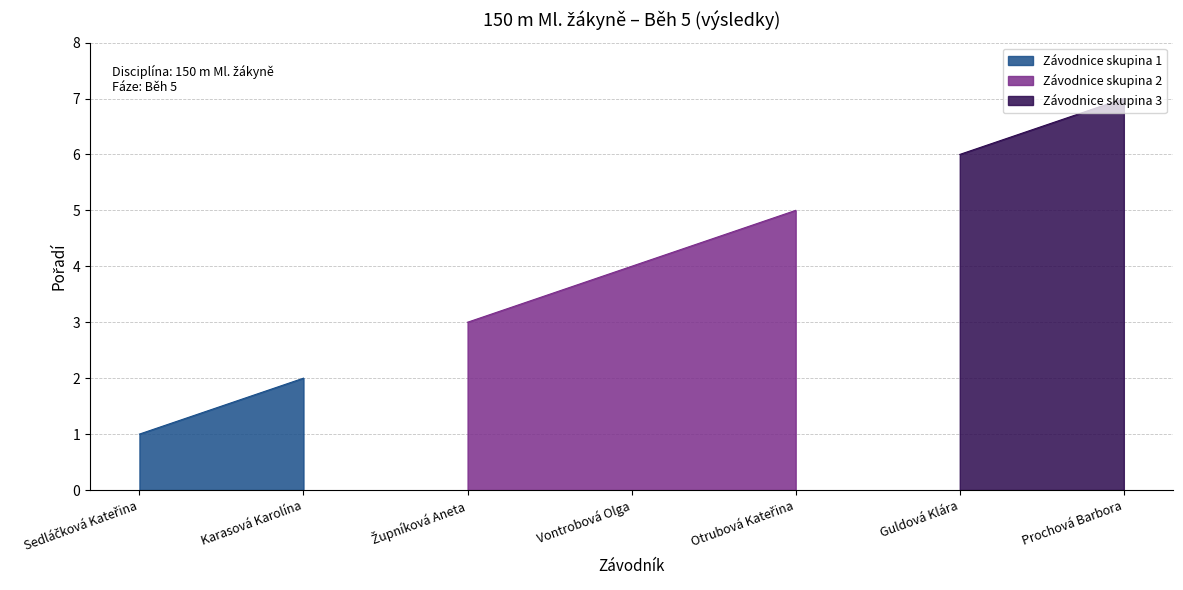

True or false: there are more than 1 points higher than both neighbors.

False